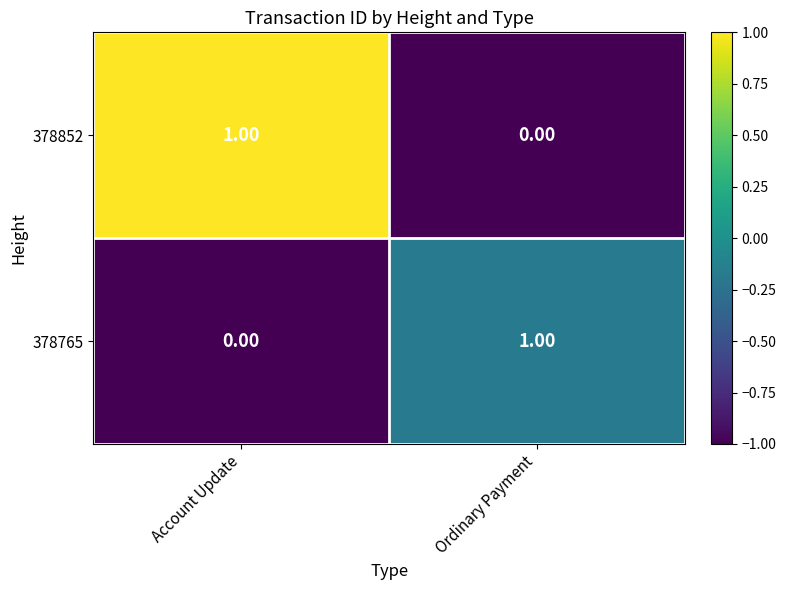

At which label does 378765 reach its peak?

Ordinary Payment